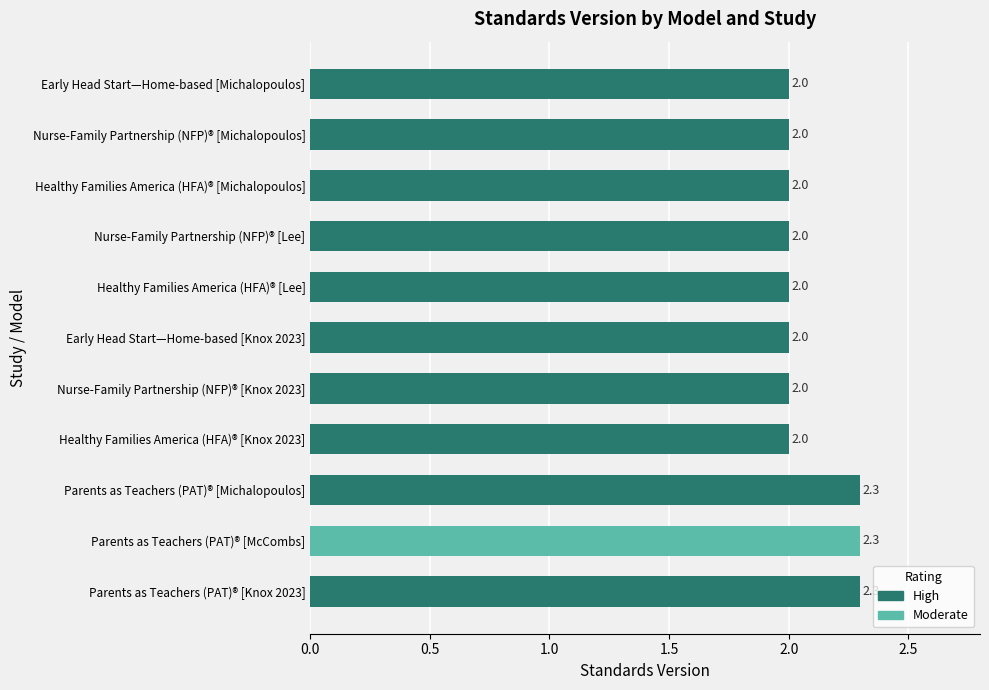

True or false: the data shows 3.0 at Healthy Families America (HFA)® [Michalopoulos].

False